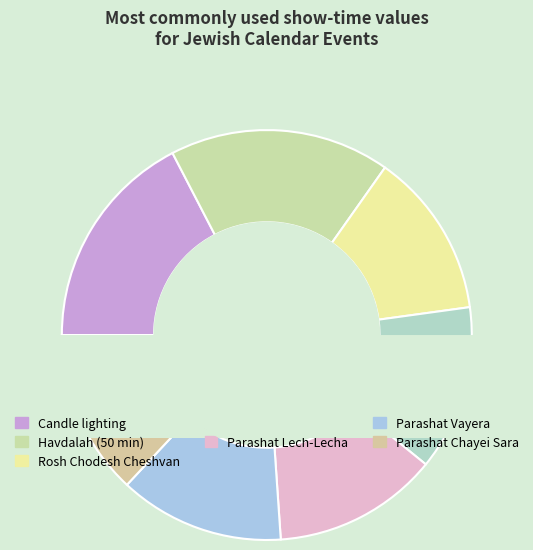

Does Parashat Noach represent more than half of the total?

No